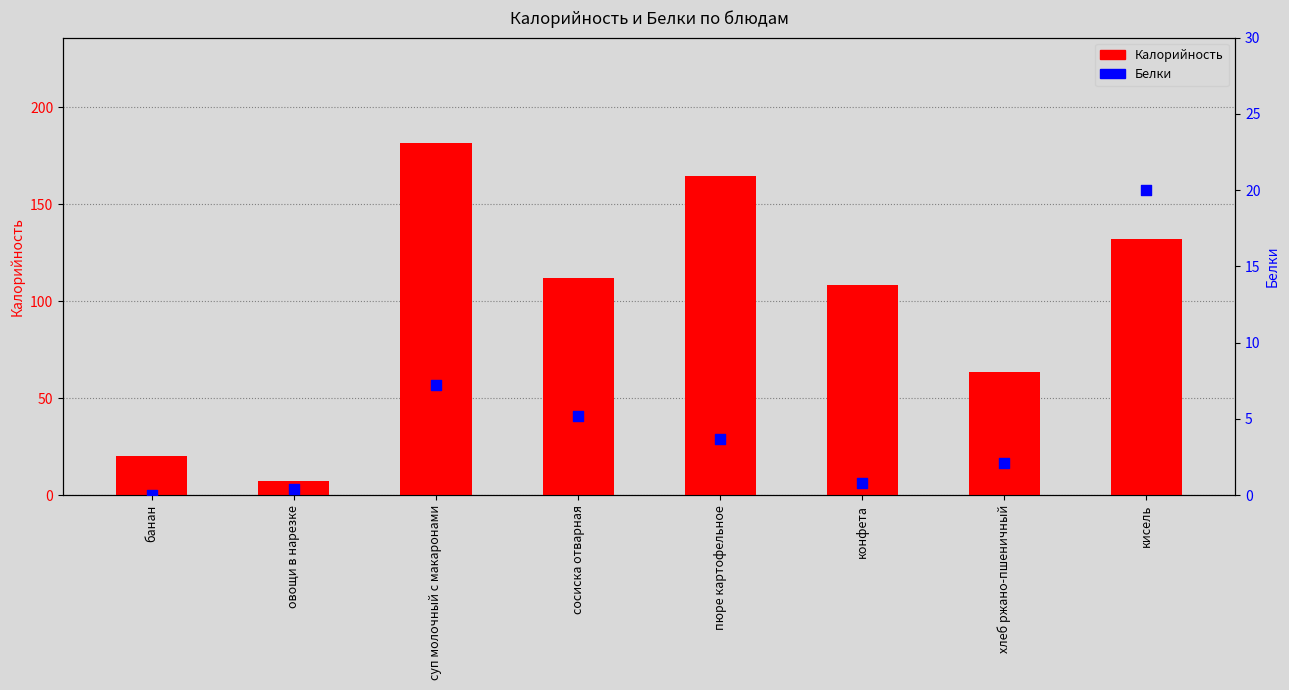

Which series reaches the minimum Y coordinate?

Белки